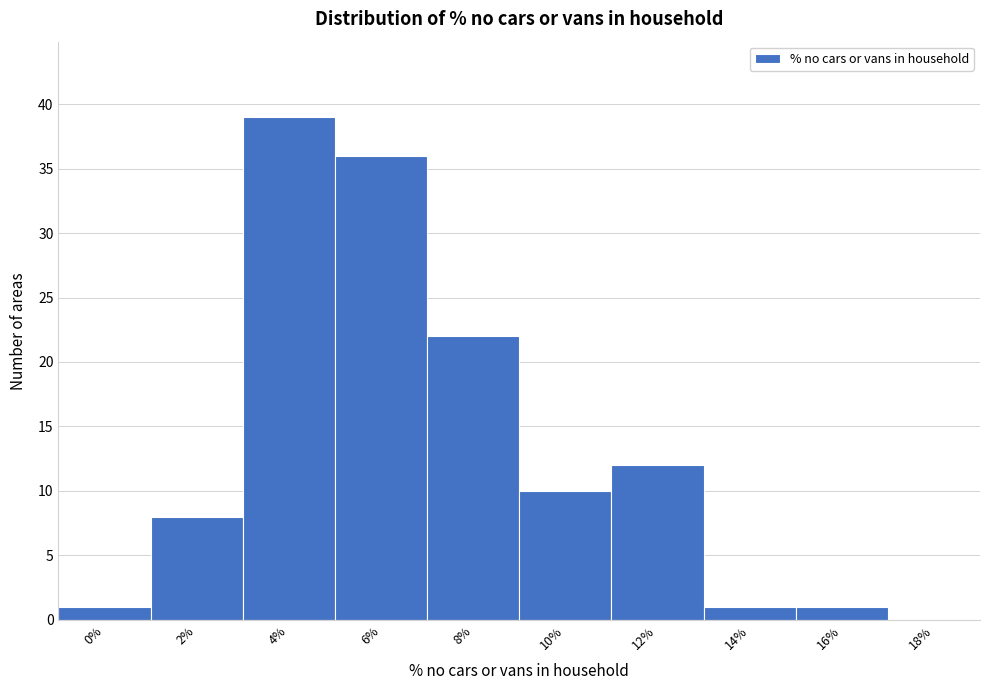

Reading left to right, what are all the values shown in this chart?

0%=1	2%=8	4%=39	6%=36	8%=22	10%=10	12%=12	14%=1	16%=1	18%=0